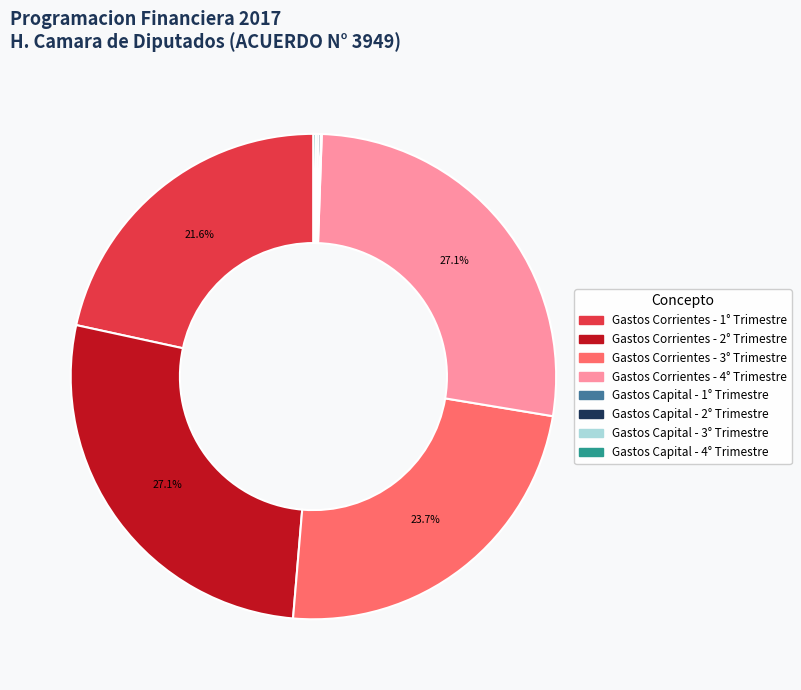

Is there any slice that represents more than half of the pie?

No